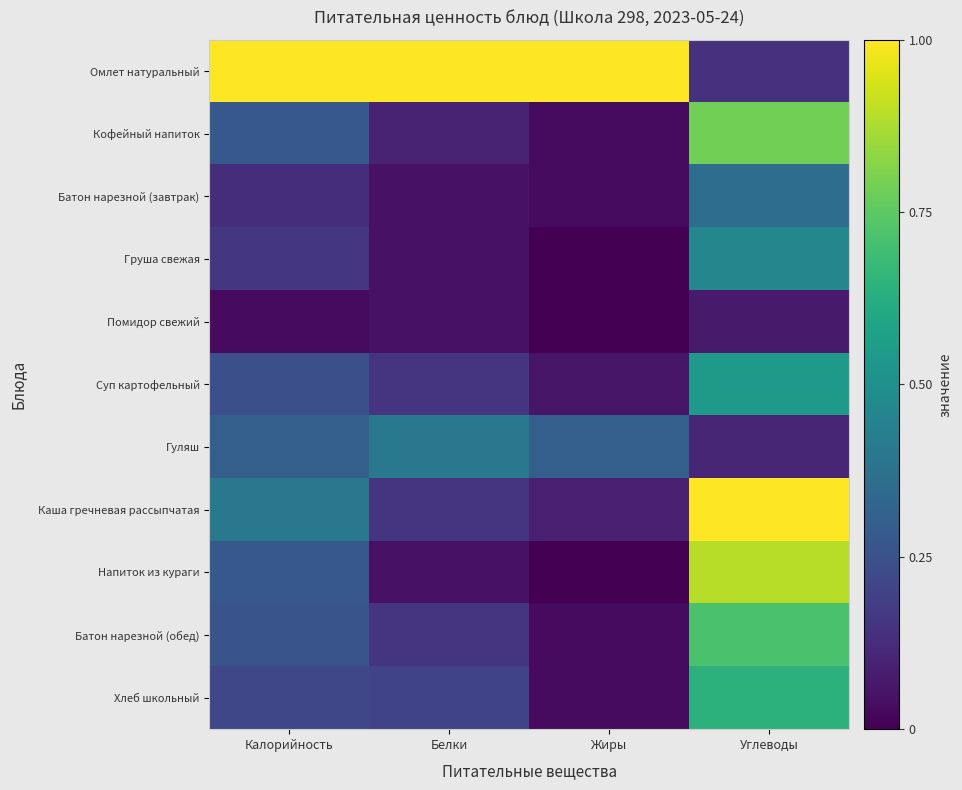

Reading right to left, transcribe all the data shown in this chart.

Омлет натуральный: Углеводы=0.1	Жиры=1.0	Белки=1.0	Калорийность=1.0
Кофейный напиток: Углеводы=0.8	Жиры=0.0	Белки=0.1	Калорийность=0.3
Батон нарезной (завтрак): Углеводы=0.4	Жиры=0.0	Белки=0.1	Калорийность=0.1
Груша свежая: Углеводы=0.5	Жиры=0.0	Белки=0.1	Калорийность=0.2
Помидор свежий: Углеводы=0.1	Жиры=0.0	Белки=0.1	Калорийность=0.0
Суп картофельный: Углеводы=0.5	Жиры=0.1	Белки=0.1	Калорийность=0.2
Гуляш: Углеводы=0.1	Жиры=0.3	Белки=0.4	Калорийность=0.3
Каша гречневая рассыпчатая: Углеводы=1.0	Жиры=0.1	Белки=0.1	Калорийность=0.4
Напиток из кураги: Углеводы=0.9	Жиры=0.0	Белки=0.1	Калорийность=0.3
Батон нарезной (обед): Углеводы=0.7	Жиры=0.0	Белки=0.1	Калорийность=0.3
Хлеб школьный: Углеводы=0.6	Жиры=0.0	Белки=0.2	Калорийность=0.2